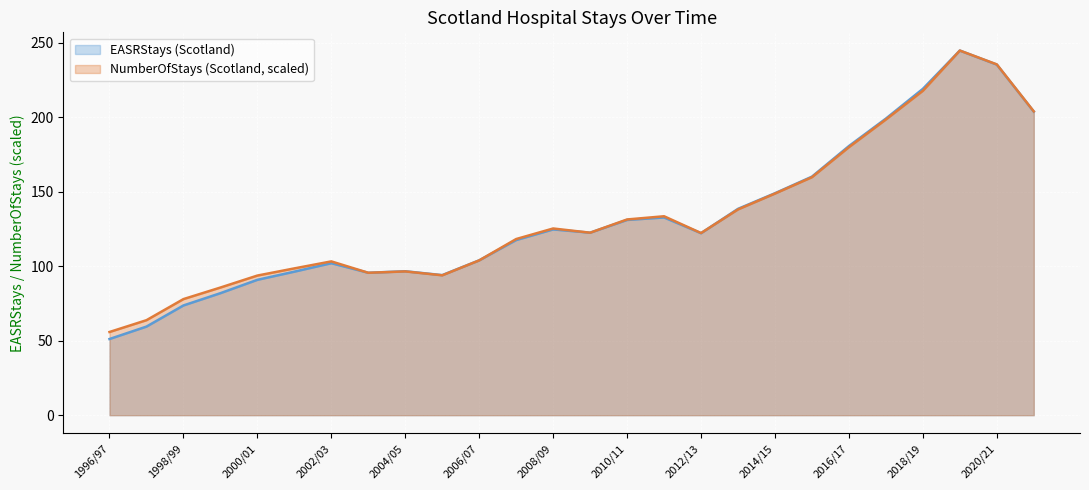

In NumberOfStays (Scotland, scaled), how many points are lower than both neighbors (excluding endpoints)?

4